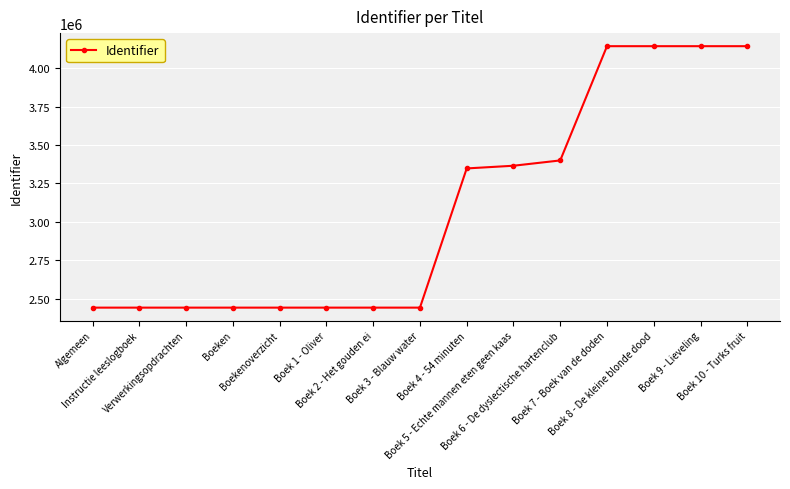

What is the value of the 10th point from the left?

3365431